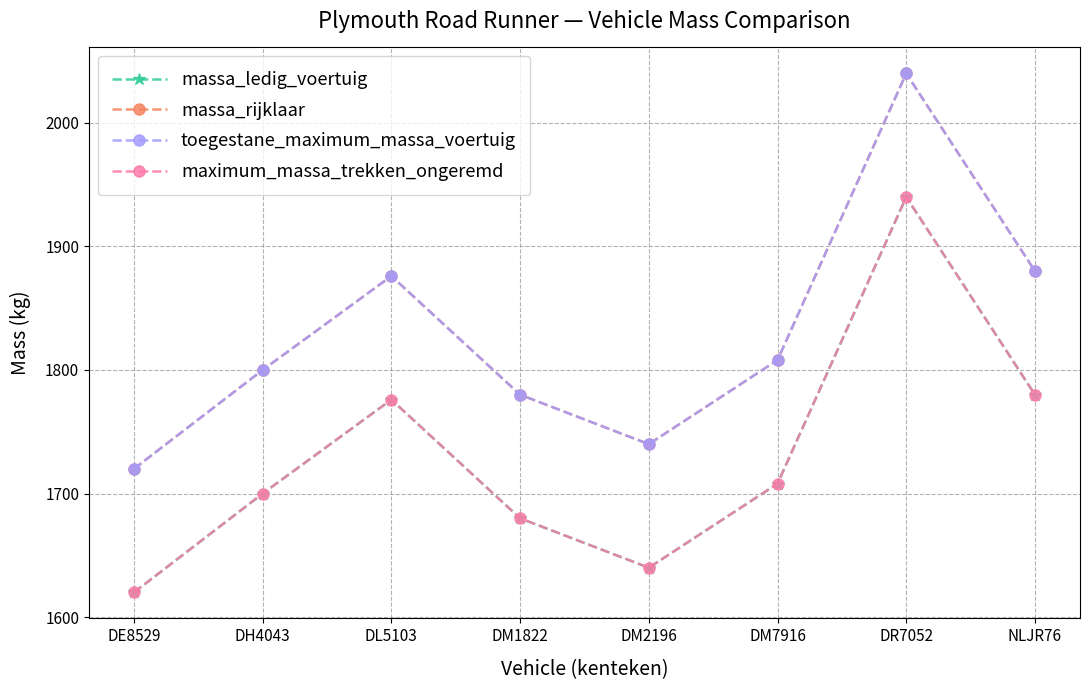

True or false: maximum_massa_trekken_ongeremd and toegestane_maximum_massa_voertuig cross at least once.

False